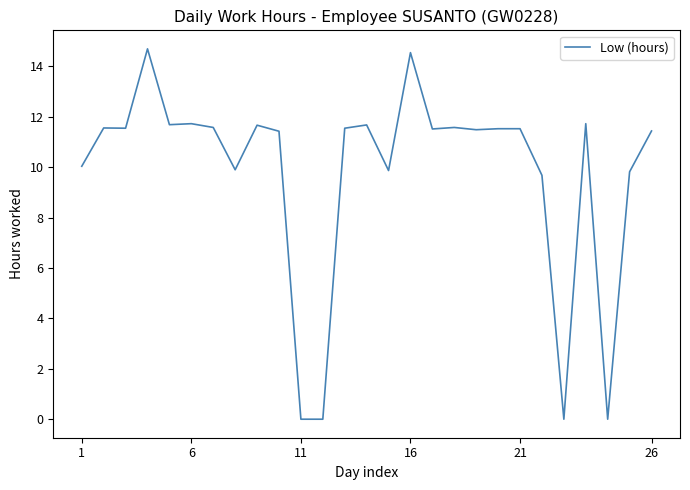

What is the greatest value displayed?

14.7